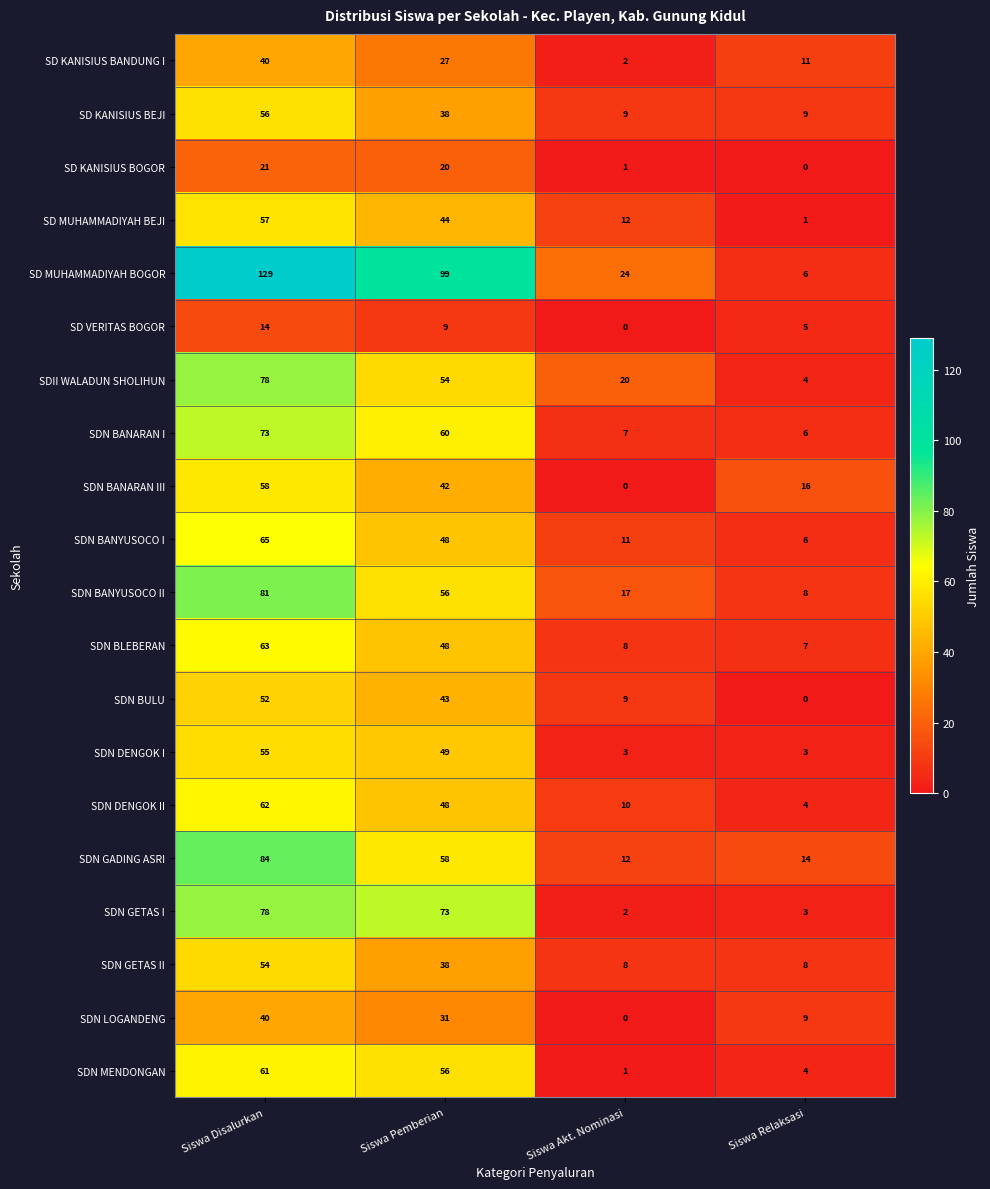

What is the approximate value of SD KANISIUS BANDUNG I at Siswa Pemberian, to the nearest 5?

25